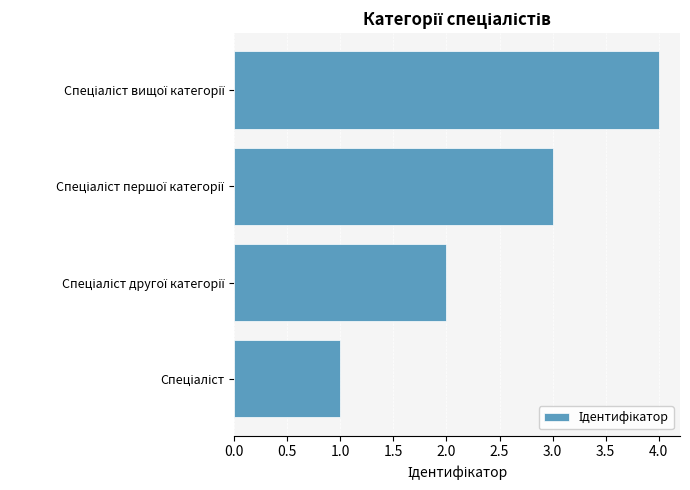

What is the sum of all values?

10